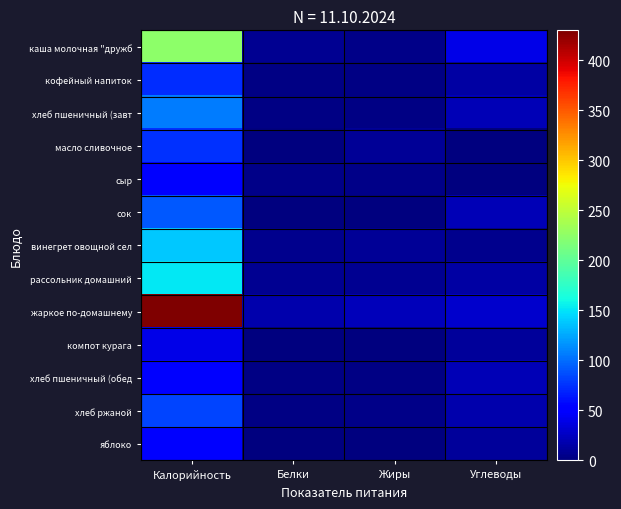

Reading right to left, what are all the values shown in this chart?

каша молочная "дружб: Углеводы=40	Жиры=5	Белки=8	Калорийность=225
кофейный напиток: Углеводы=14	Жиры=2	Белки=2	Калорийность=73
хлеб пшеничный (завт: Углеводы=21	Жиры=2	Белки=3	Калорийность=106
масло сливочное: Углеводы=1	Жиры=9	Белки=1	Калорийность=75
сыр: Углеводы=0	Жиры=4	Белки=4	Калорийность=53
сок: Углеводы=21	Жиры=1	Белки=1	Калорийность=92
винегрет овощной сел: Углеводы=6	Жиры=10	Белки=6	Калорийность=138
рассольник домашний: Углеводы=14	Жиры=7	Белки=7	Калорийность=152
жаркое по-домашнему: Углеводы=30	Жиры=23	Белки=18	Калорийность=430
компот курага: Углеводы=11	Жиры=0	Белки=0	Калорийность=40
хлеб пшеничный (обед: Углеводы=21	Жиры=2	Белки=3	Калорийность=53
хлеб ржаной: Углеводы=17	Жиры=5	Белки=3	Калорийность=83
яблоко: Углеводы=11	Жиры=1	Белки=1	Калорийность=50